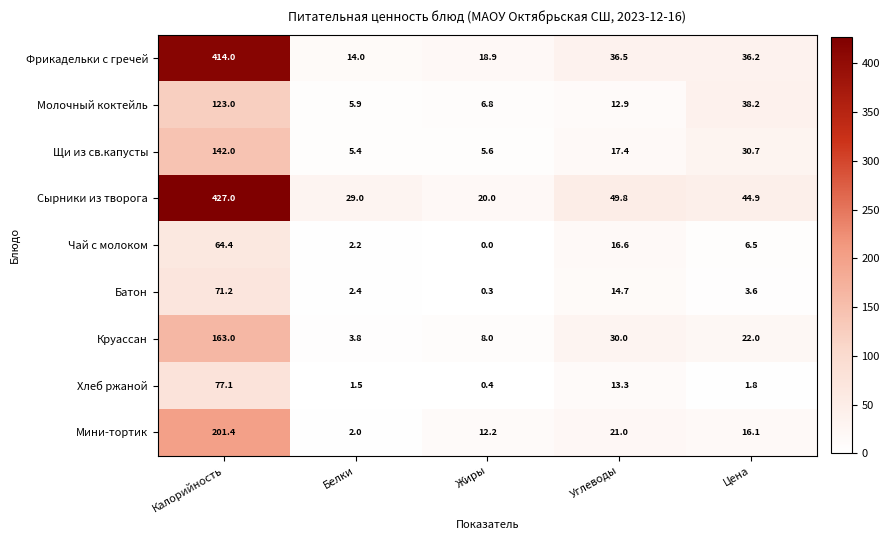

At how many categories does at least one series exceed 264?

1